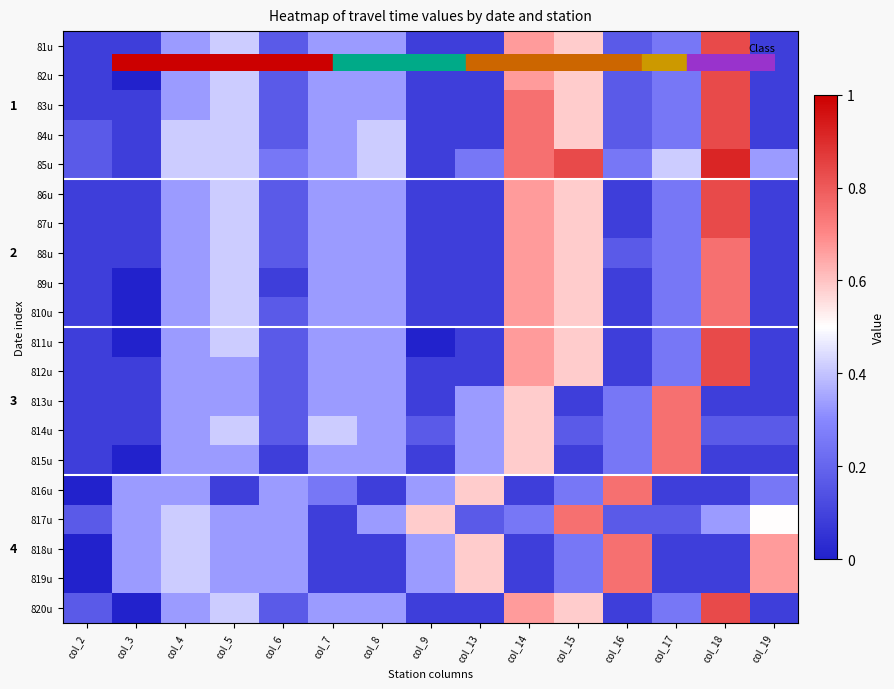

Between col_3 and col_5, which is larger?

col_5